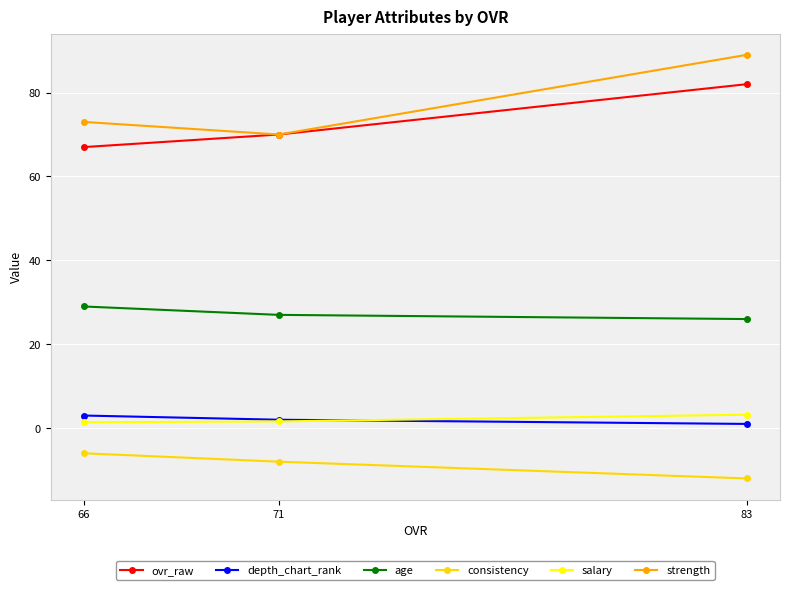

How many values in the ovr_raw series are below 70?

1